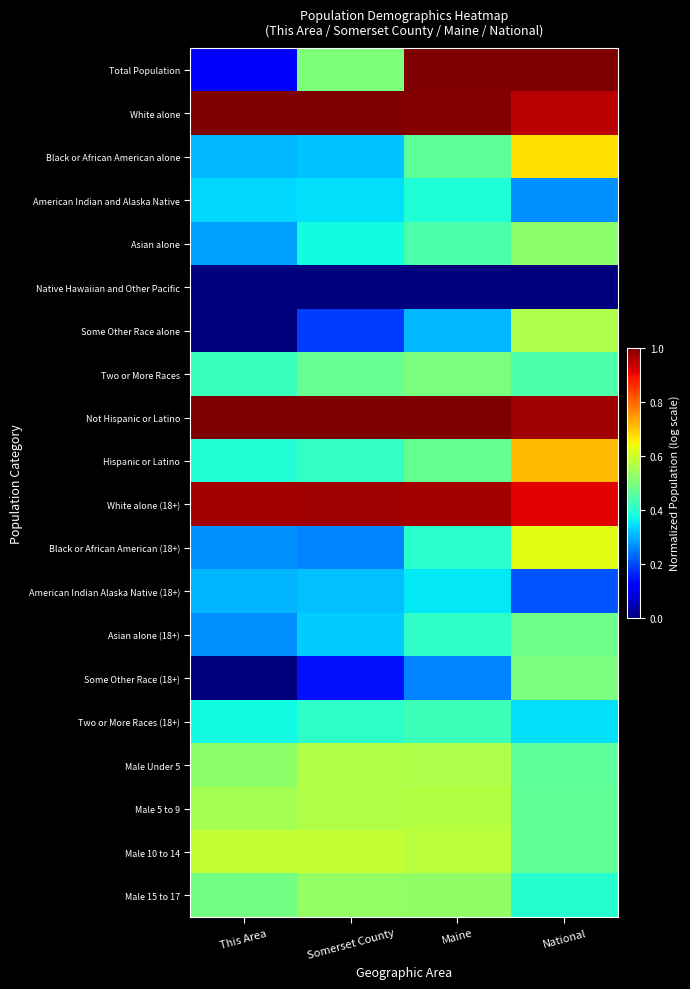

What is the total value across all series at This Area?

8.2